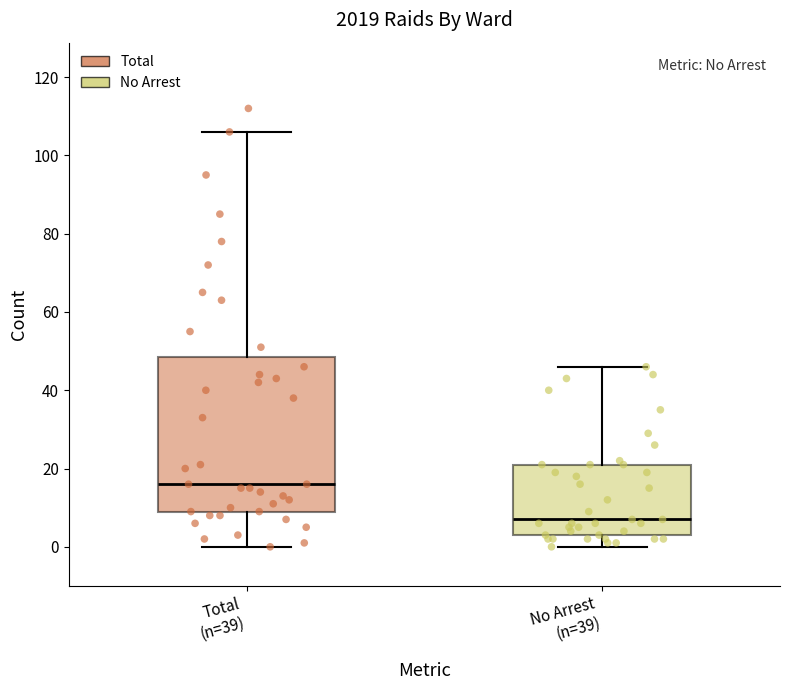

Which box has the lowest median line?

No Arrest (n=39)